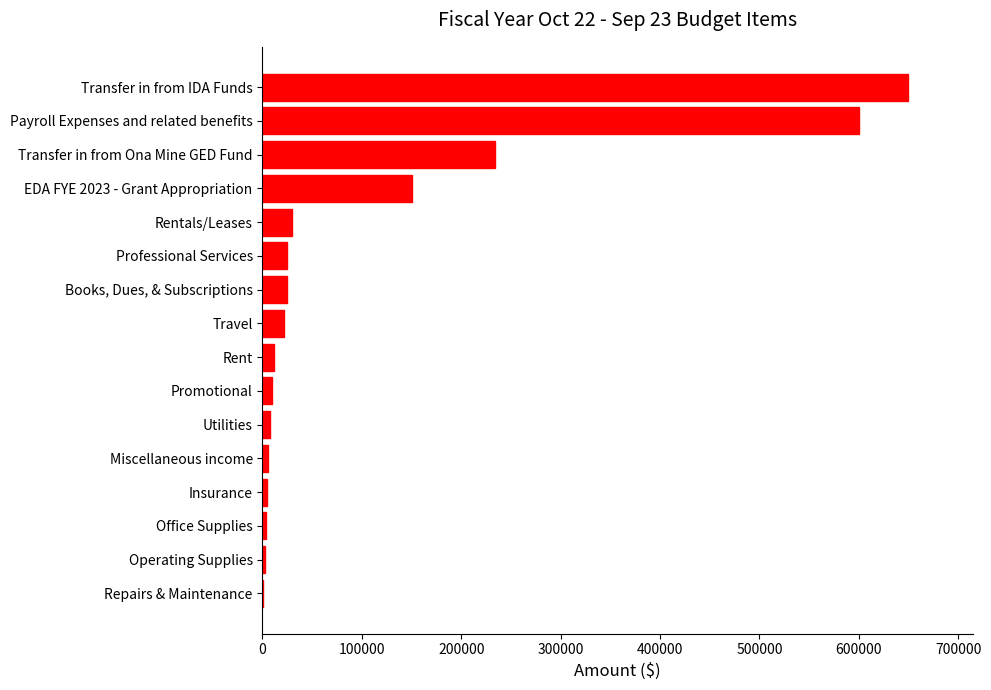

At which label is the value closest to 325500?

Transfer in from Ona Mine GED Fund